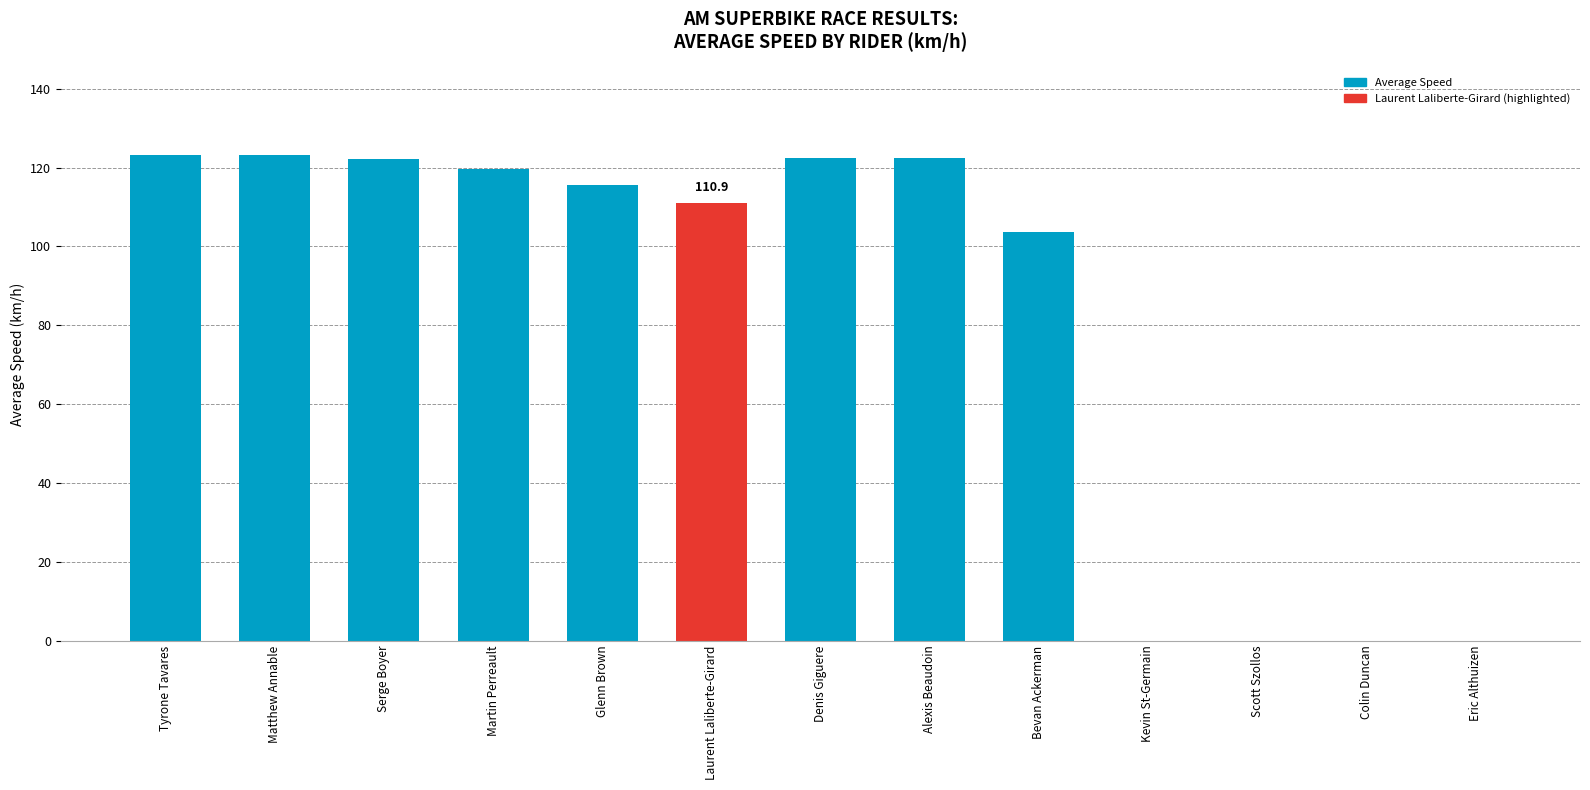

The value at Denis Giguere is 180.3. True or false?

False